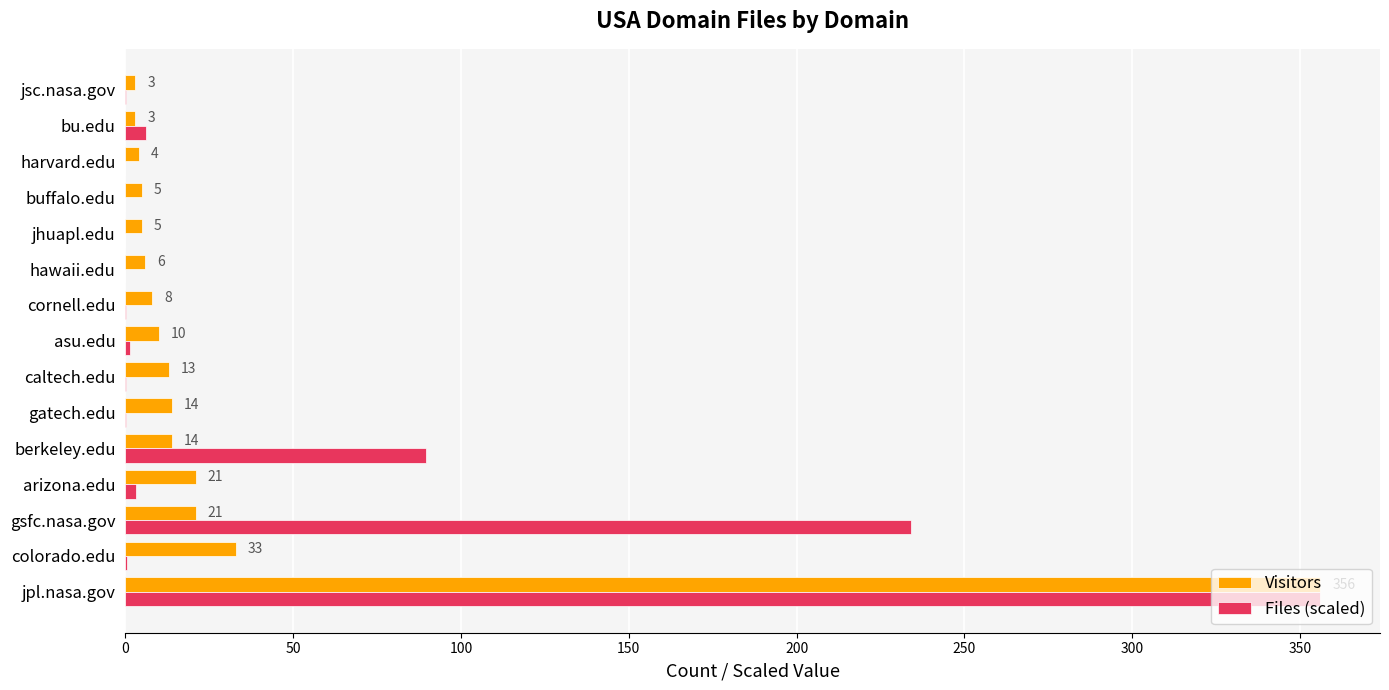

Which series has the largest total across all categories?

Files (scaled)